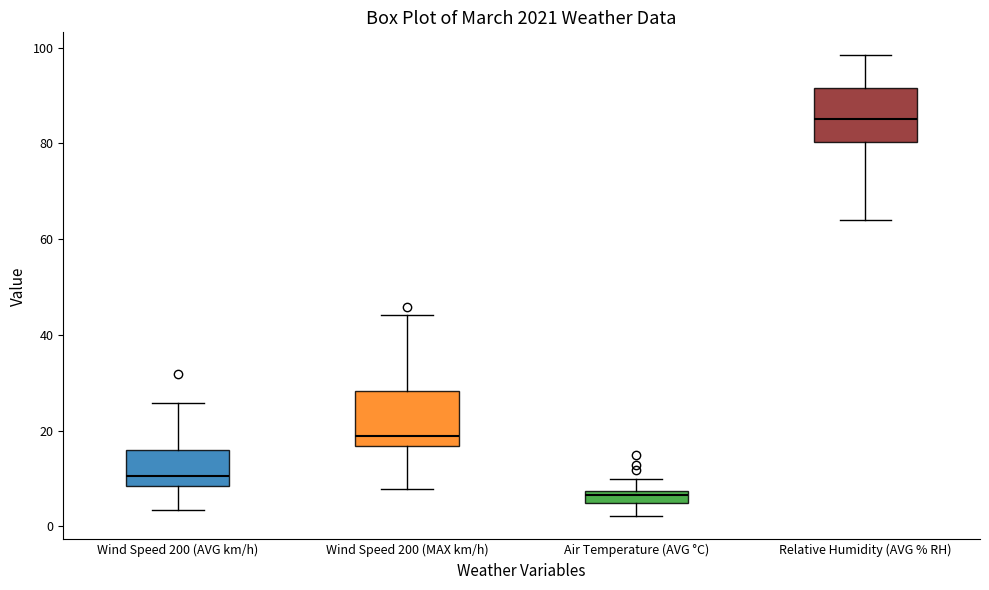

Where does the upper whisker of the box for Wind Speed 200 (MAX km/h) end on the y-axis? The values are not printed on the chart, so give them approximately, as read against the axis.

44